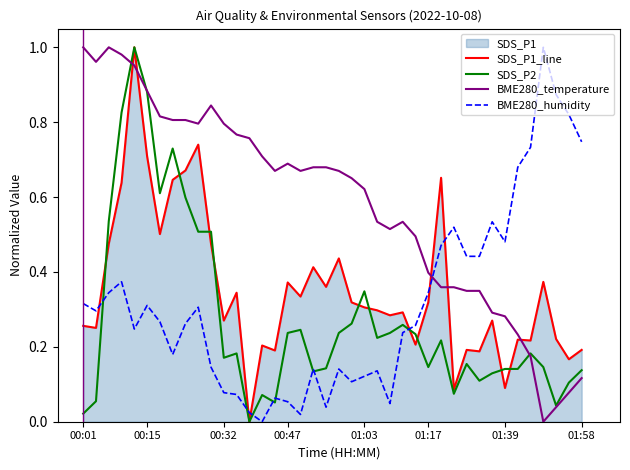

True or false: SDS_P1_line has a value of 1.1 at 00:15.

False